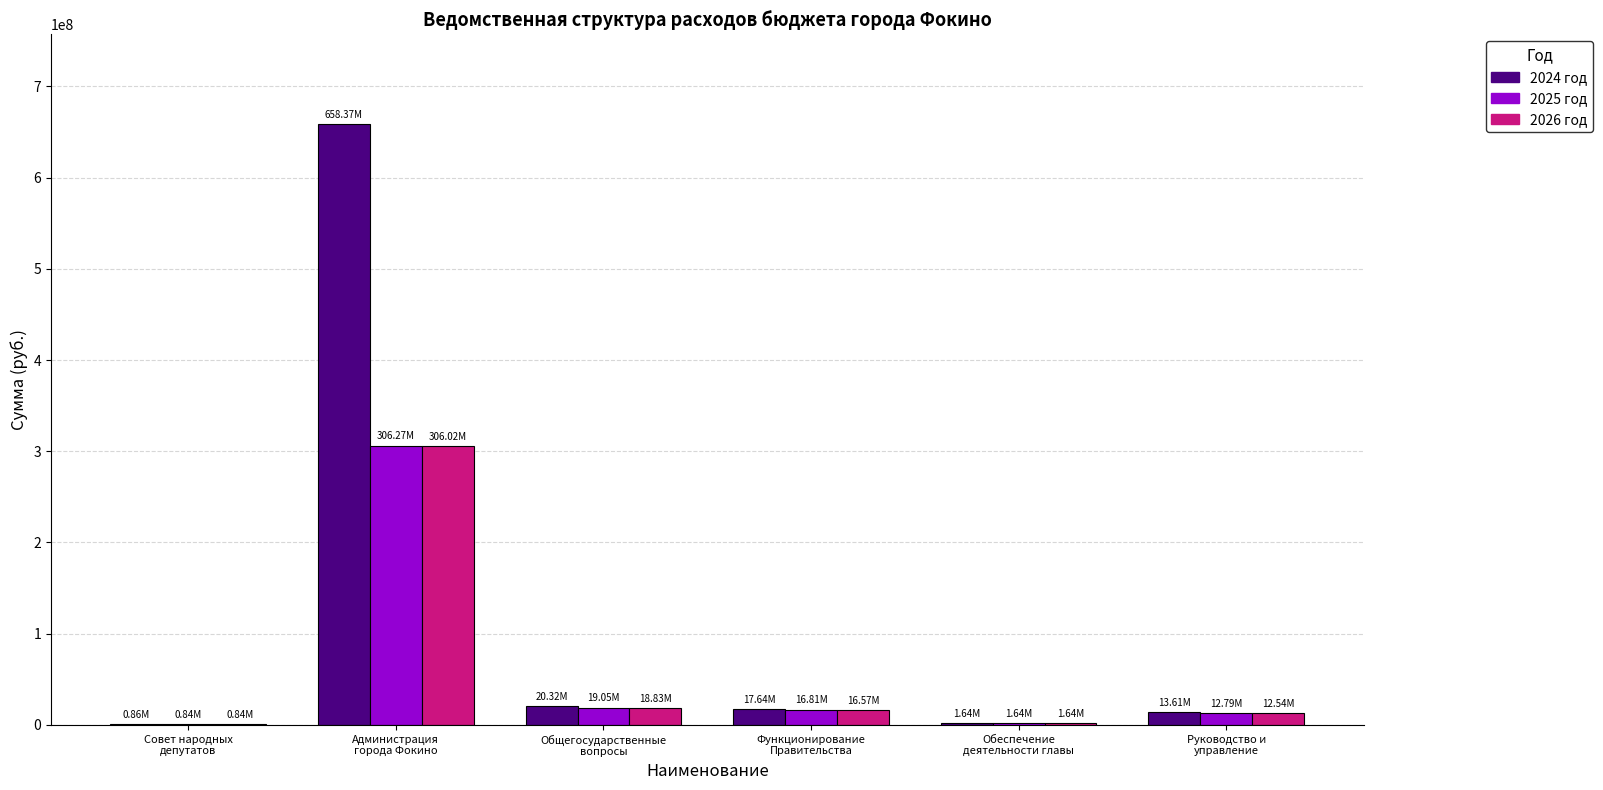

Which series has the largest total across all categories?

2024 год